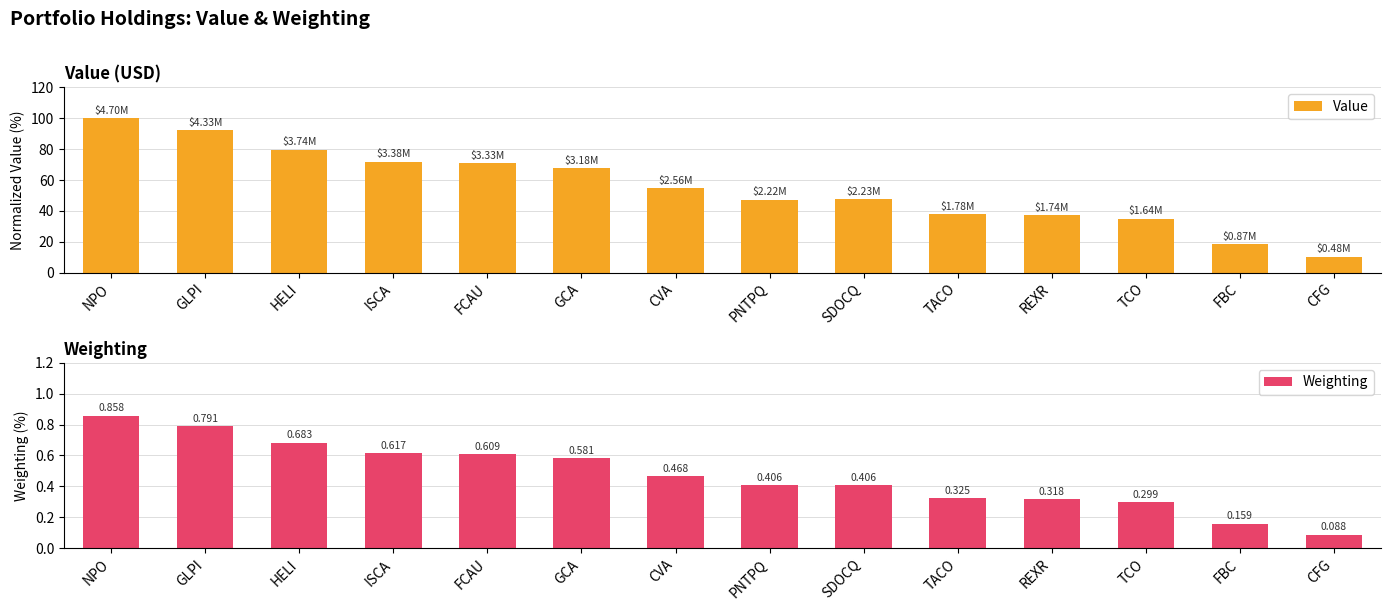

Is it true that Value equals 113.8 at HELI?

False